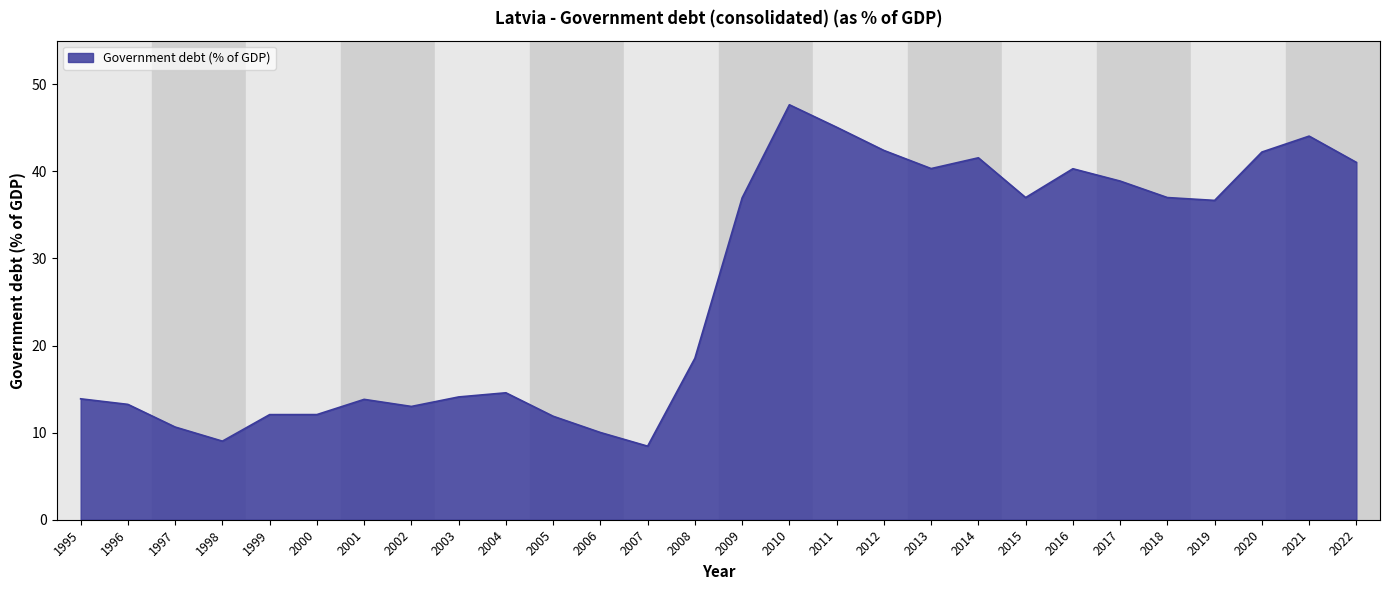

At which category does the chart reach its minimum across all series?

2007